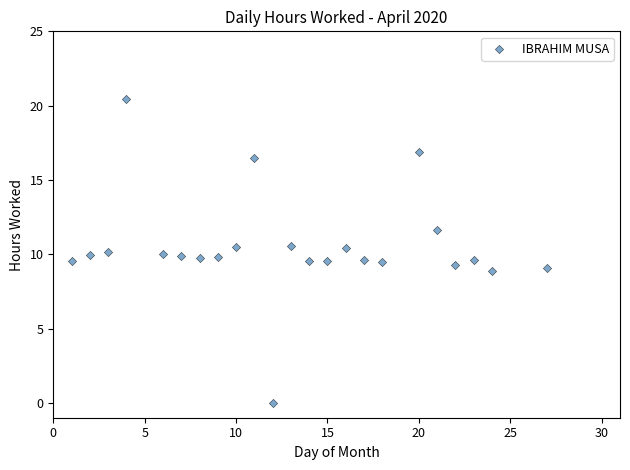

What is the range of X values (max minus min)?

26.0